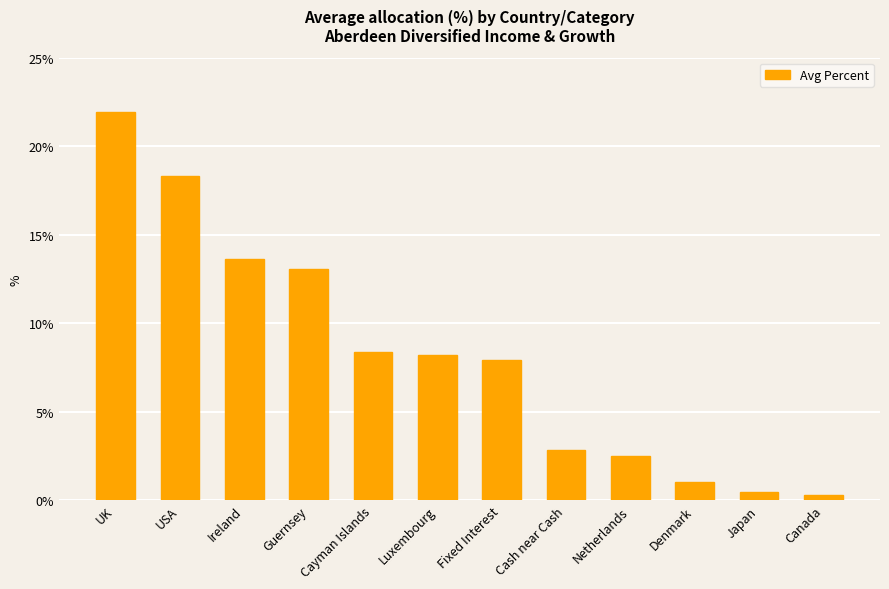

How many distinct data groups are displayed?

1